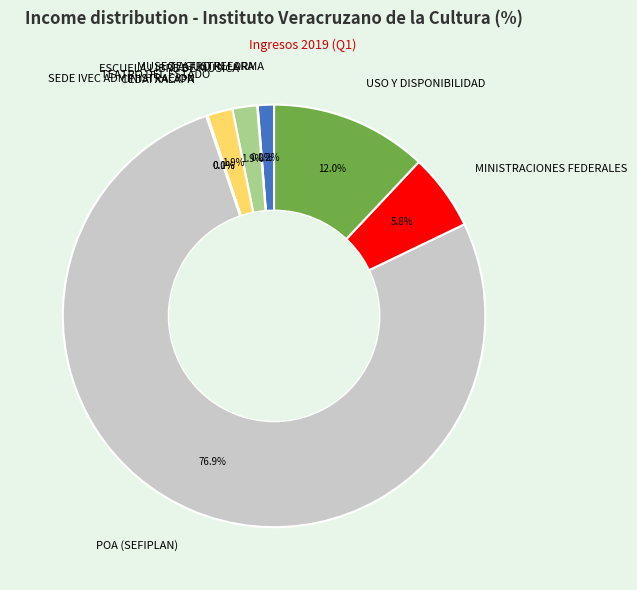

To the nearest percent, what is the difference between the largest and smallest slice percentages?

77%